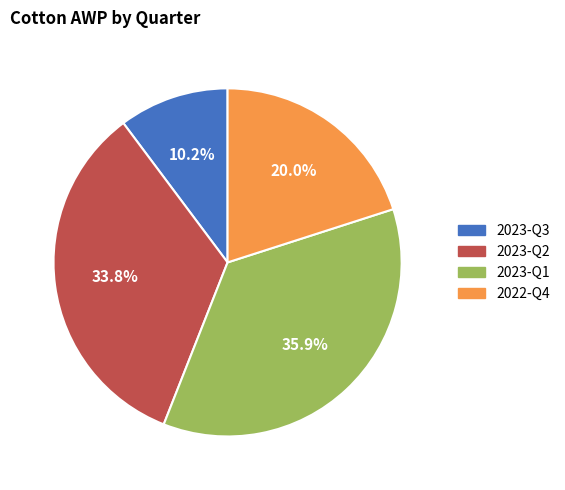

Does any single category account for the majority?

No